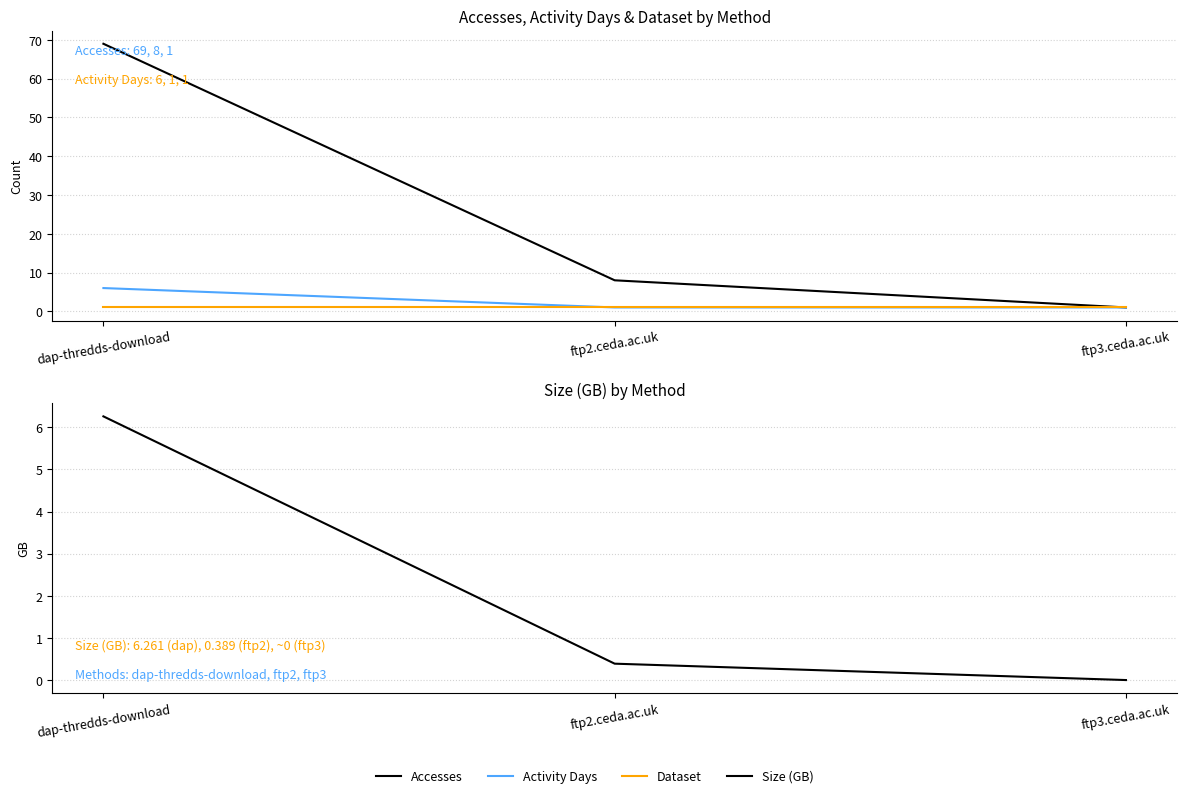

Which series has the largest range (max minus min)?

Accesses